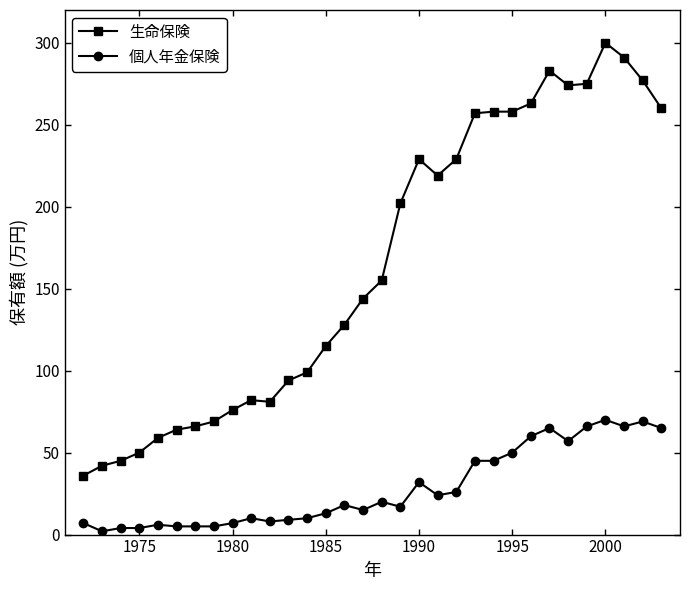

True or false: 個人年金保険 has more than 2 points higher than both neighbors.

True